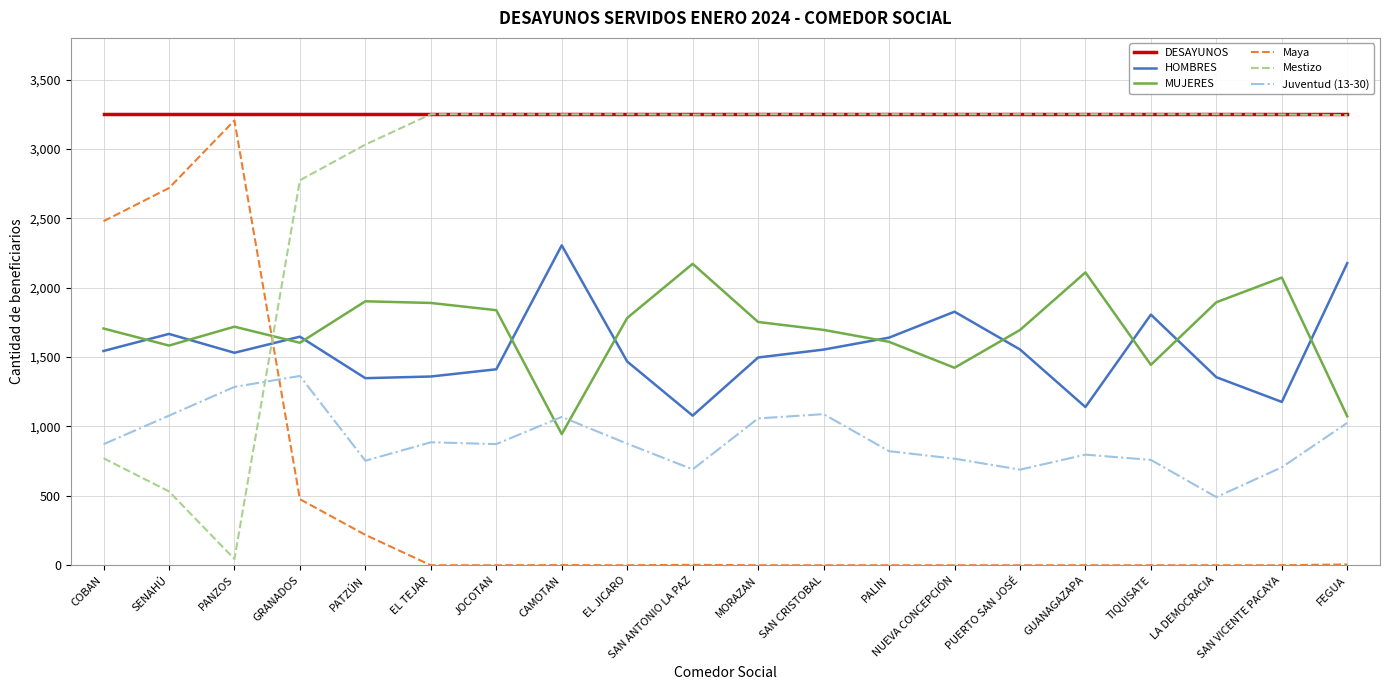

What is the difference between the highest and lowest values at GUANAGAZAPA?

3250